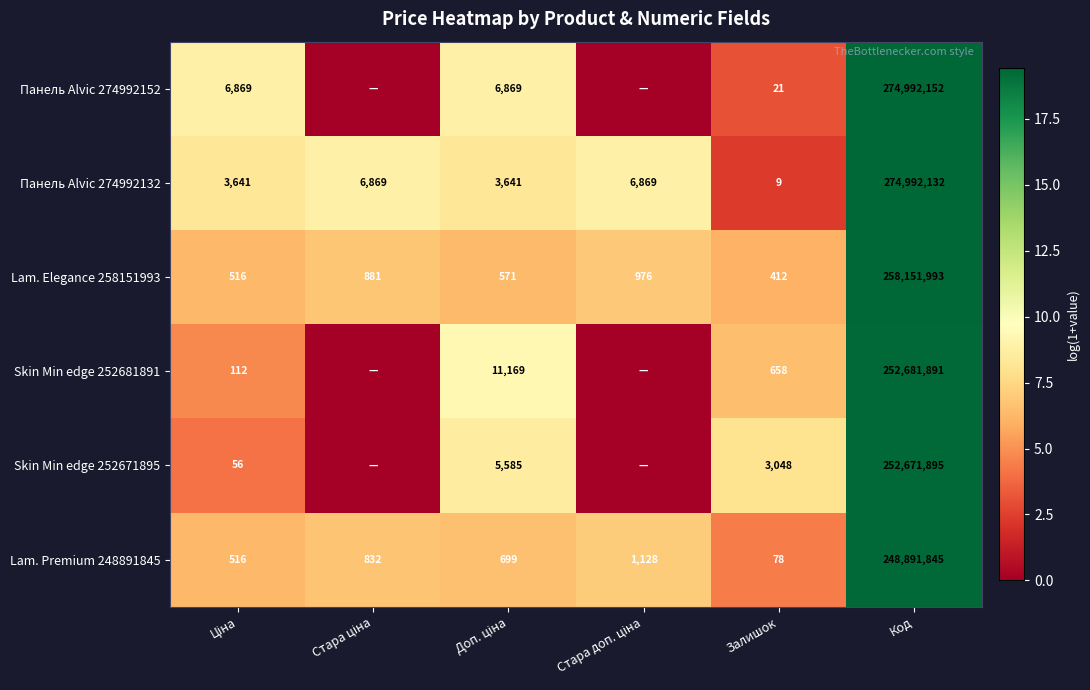

How many categories are shown in the chart?

6